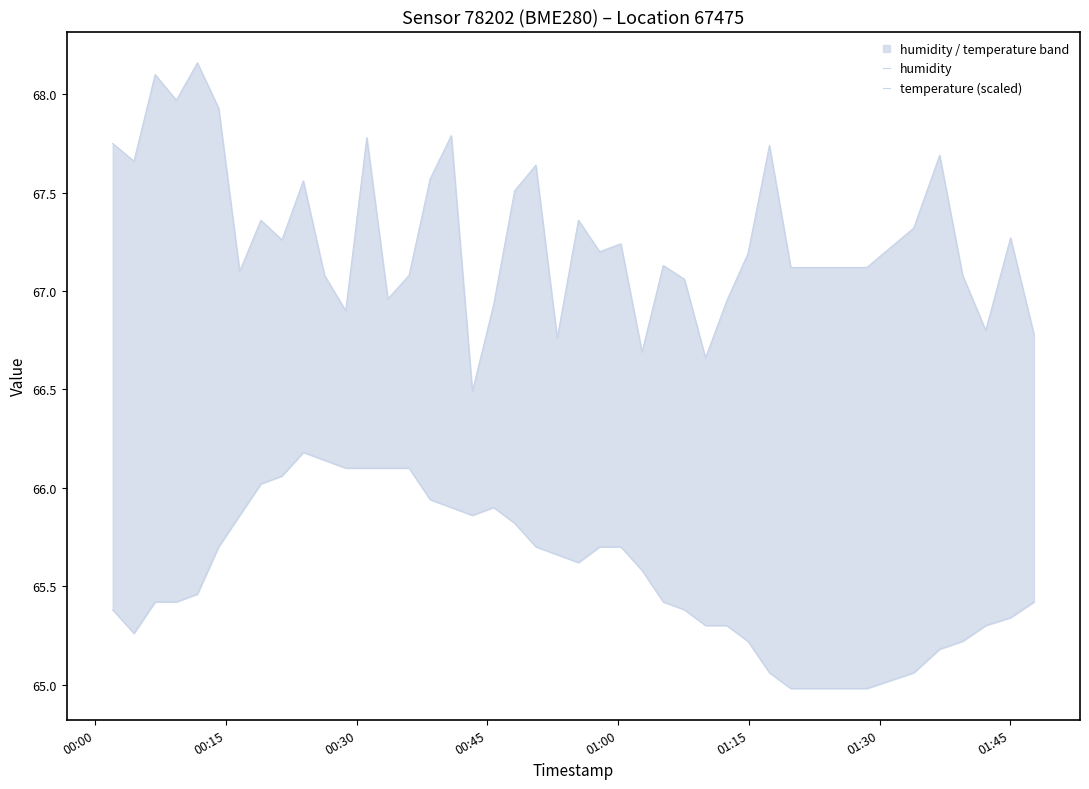

At how many categories does at least one series exceed 67?

30